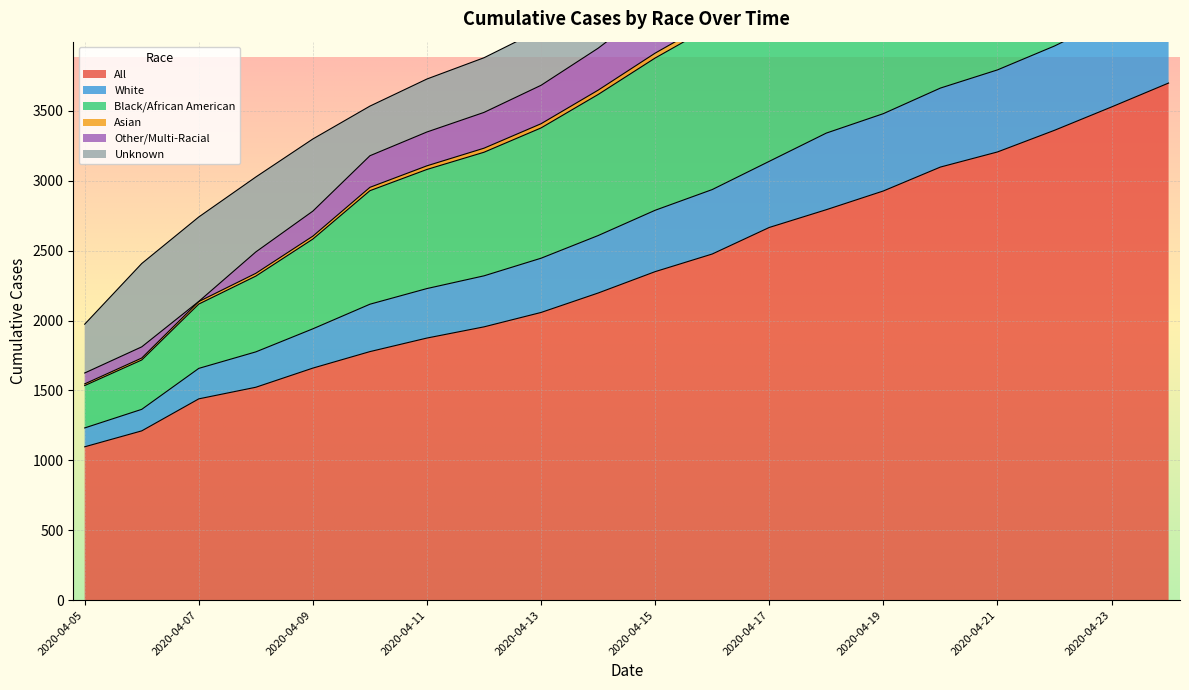

True or false: Asian and Black/African American cross at least once.

False